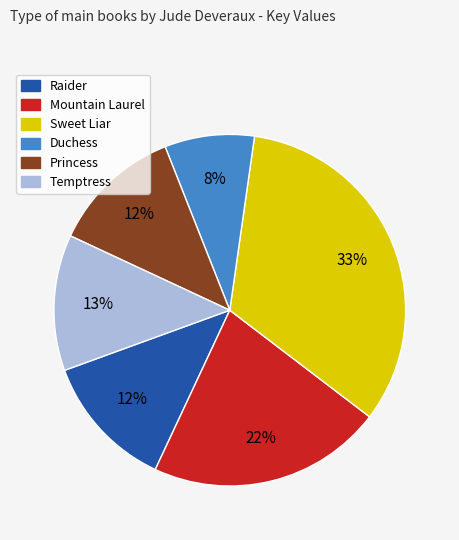

Between Raider and Sweet Liar, which is larger?

Sweet Liar